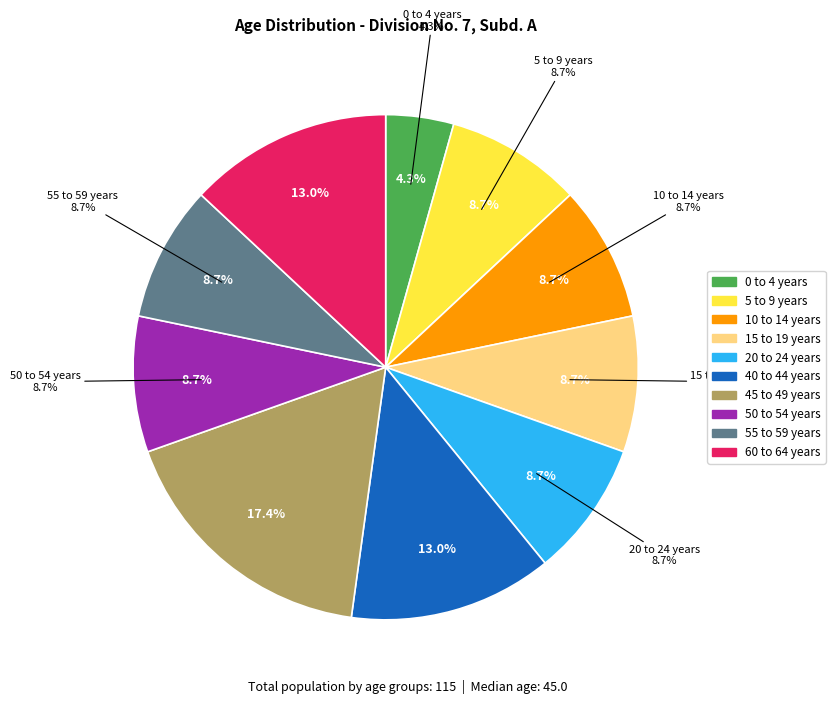

Does 45 to 49 years represent more than half of the total?

No